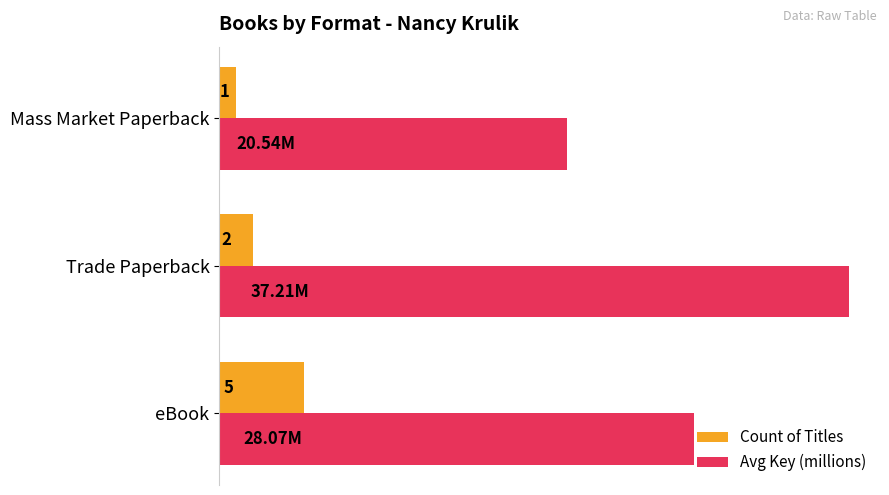

Is the value of Avg Key (millions) at eBook greater than the value of Count of Titles at Mass Market Paperback?

Yes